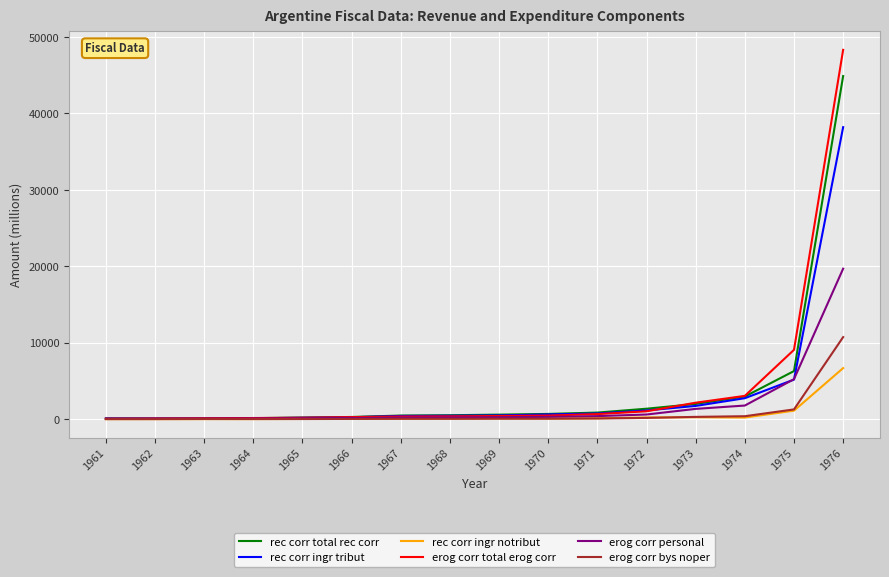

Count the number of data series in this chart.

6